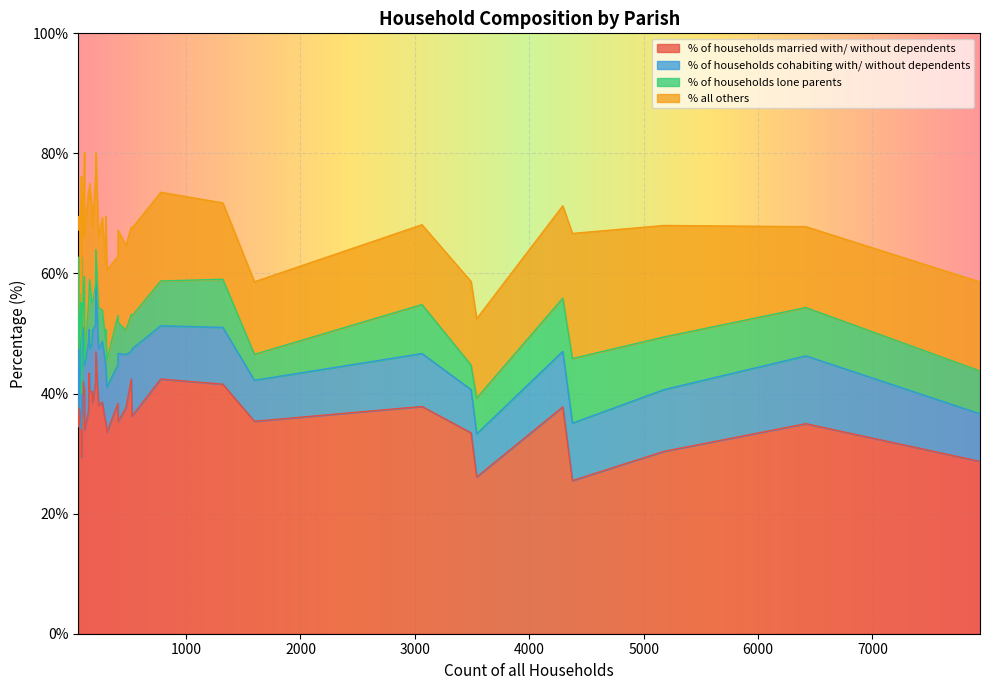

At which category is the sum across all series the highest?

13